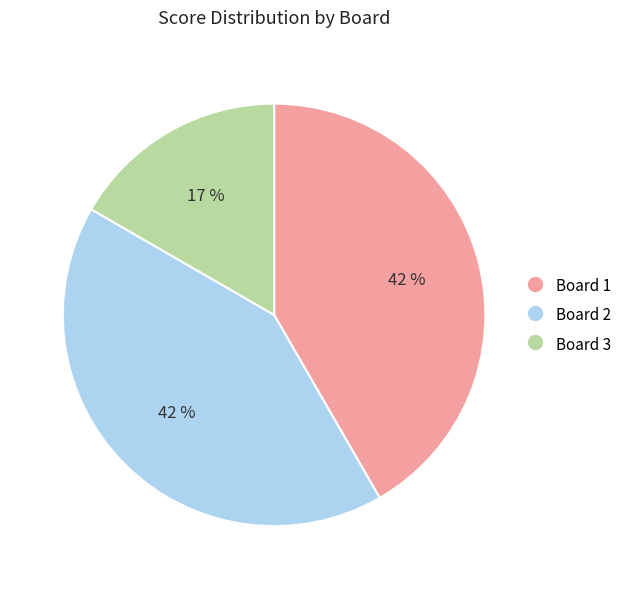

To the nearest percent, what portion does Board 2 represent?

42%